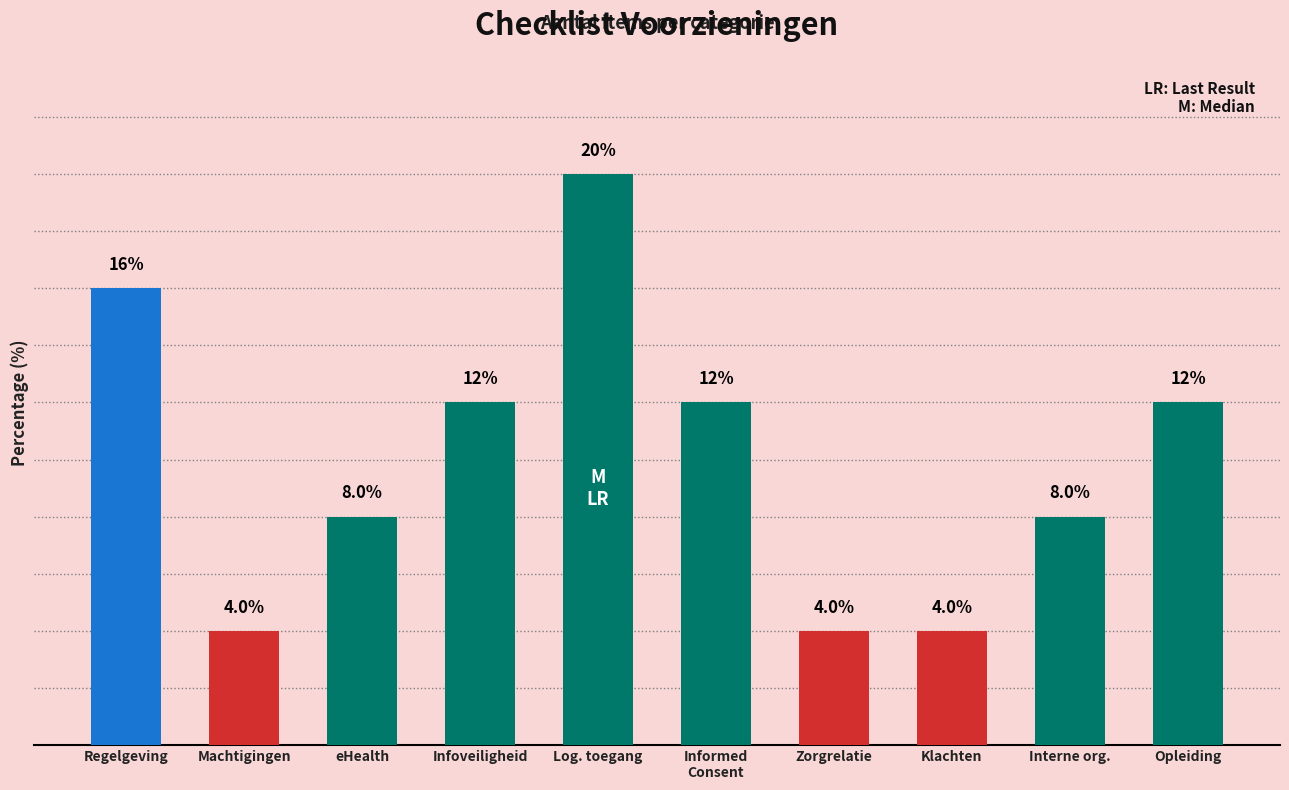

What is the label of the 7th bar from the left?

Zorgrelatie